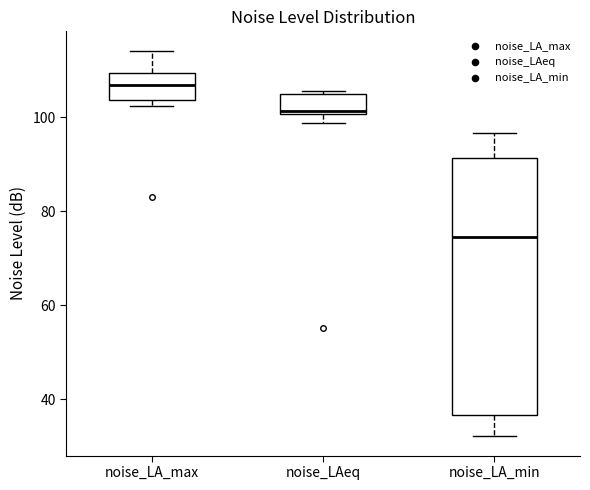

Which box's median line is the highest?

noise_LA_max